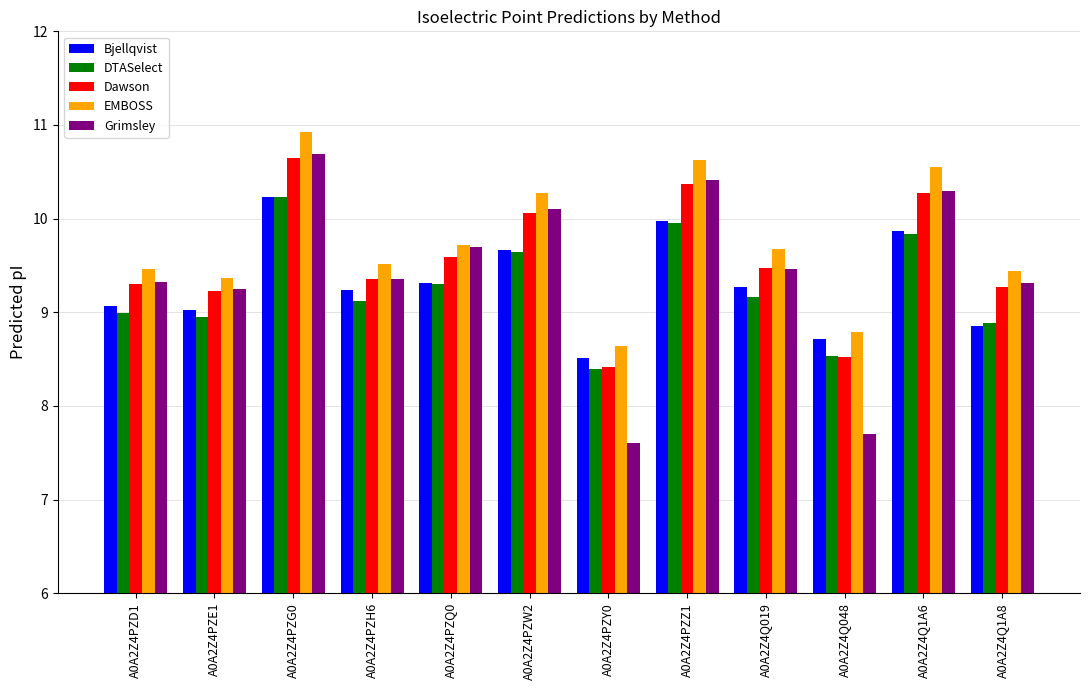

What is the approximate value of DTASelect at A0A2Z4PZQ0?

9.3